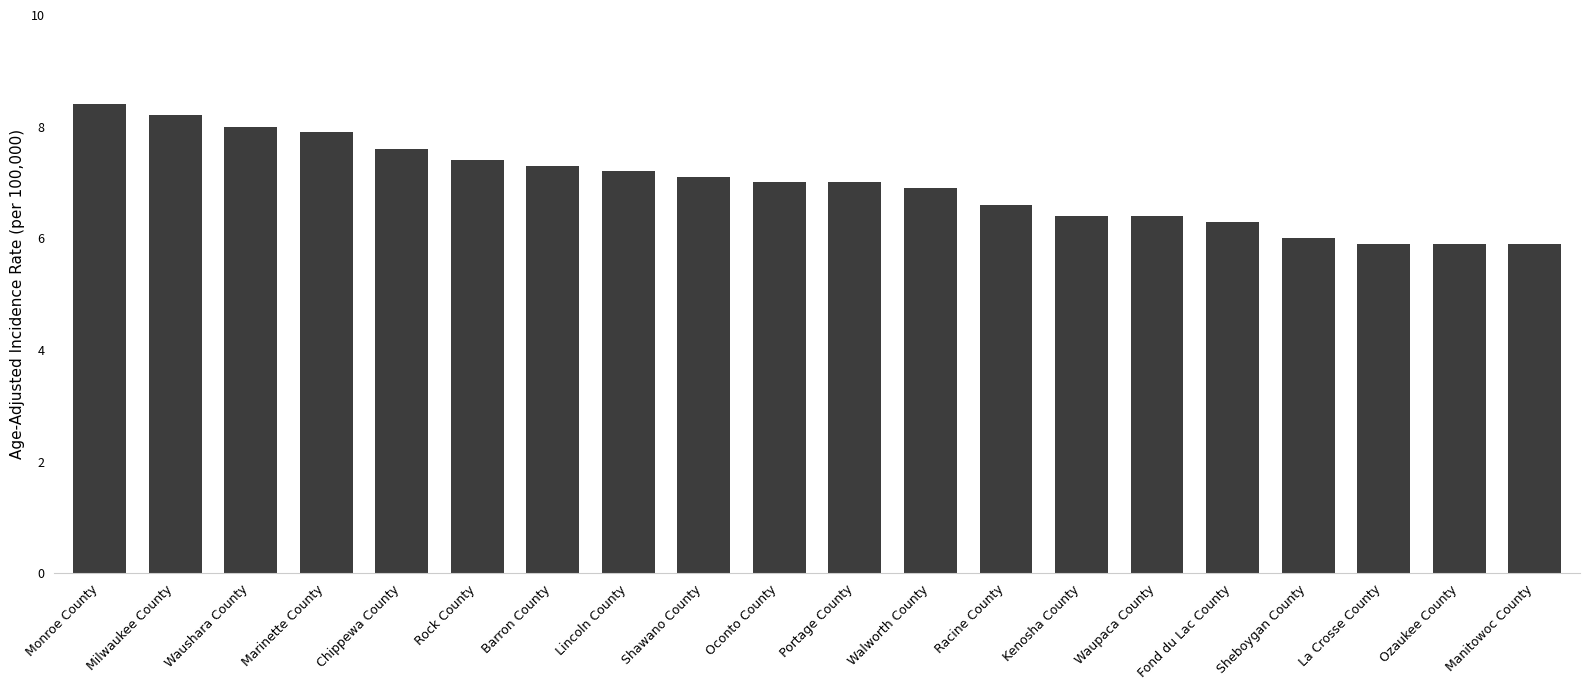

Between Barron County and La Crosse County, which is larger?

Barron County